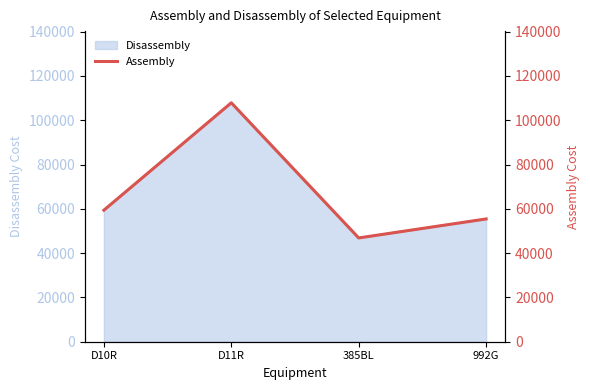

Approximately how many times larger is the value at D11R compared to 385BL?

2.3